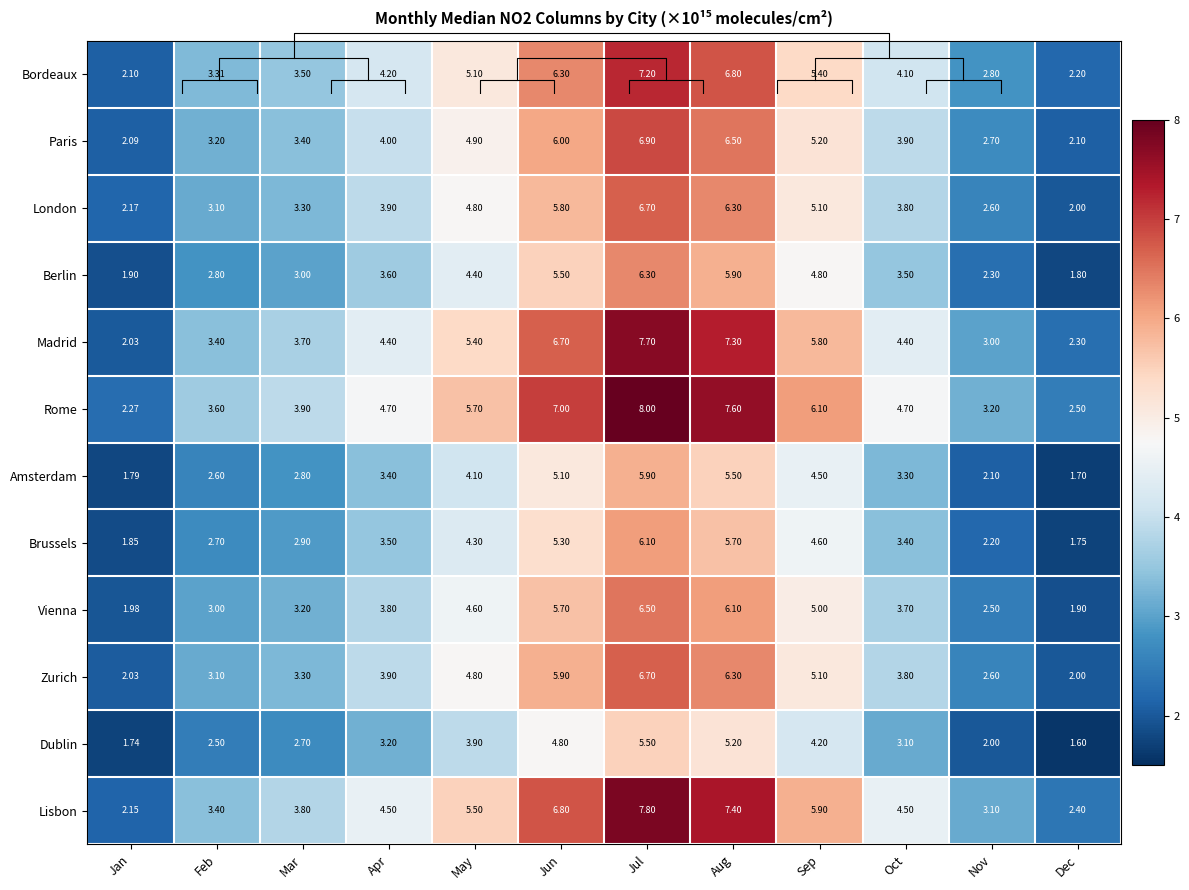

What is the lowest value of the Paris series?

2.1